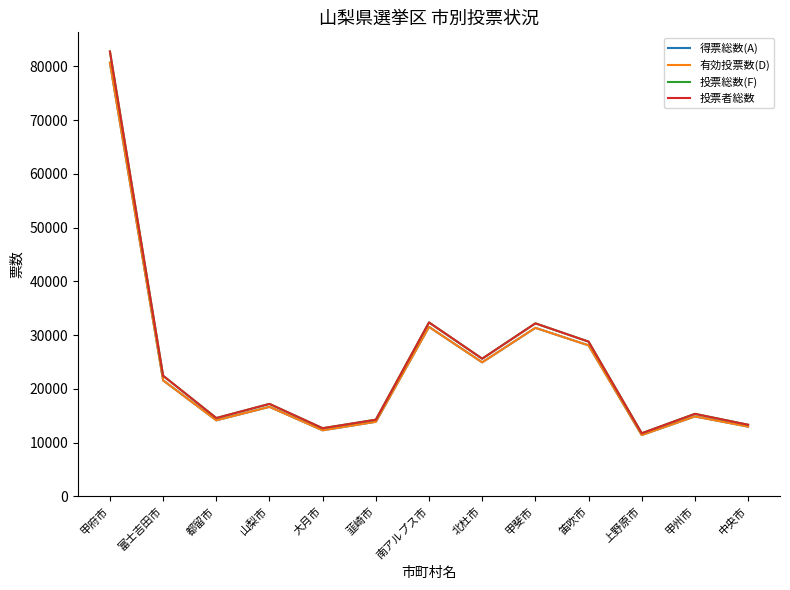

True or false: 有効投票数(D) and 得票総数(A) cross at least once.

False